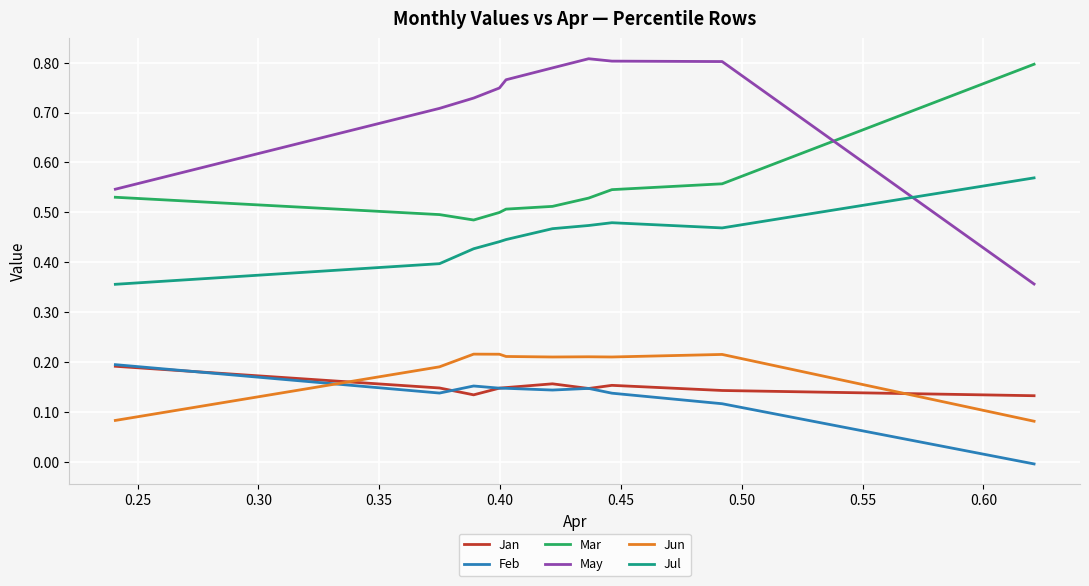

Which series has the largest total across all categories?

May